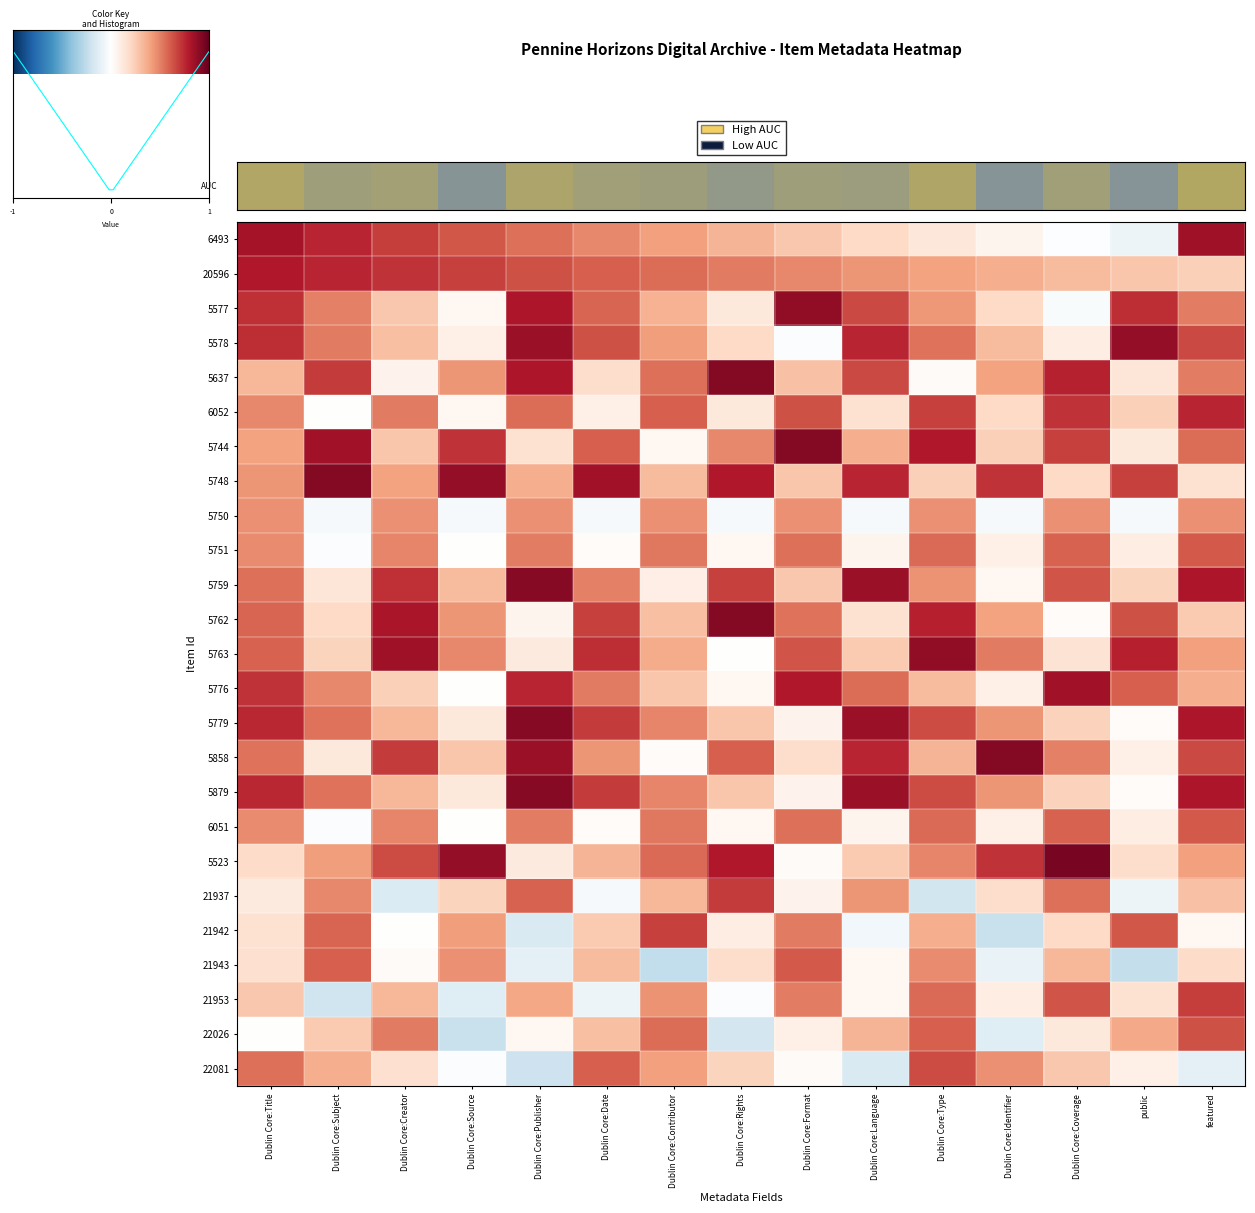

The 5779 series shows 0.7 at Dublin Core:Date. True or false?

True